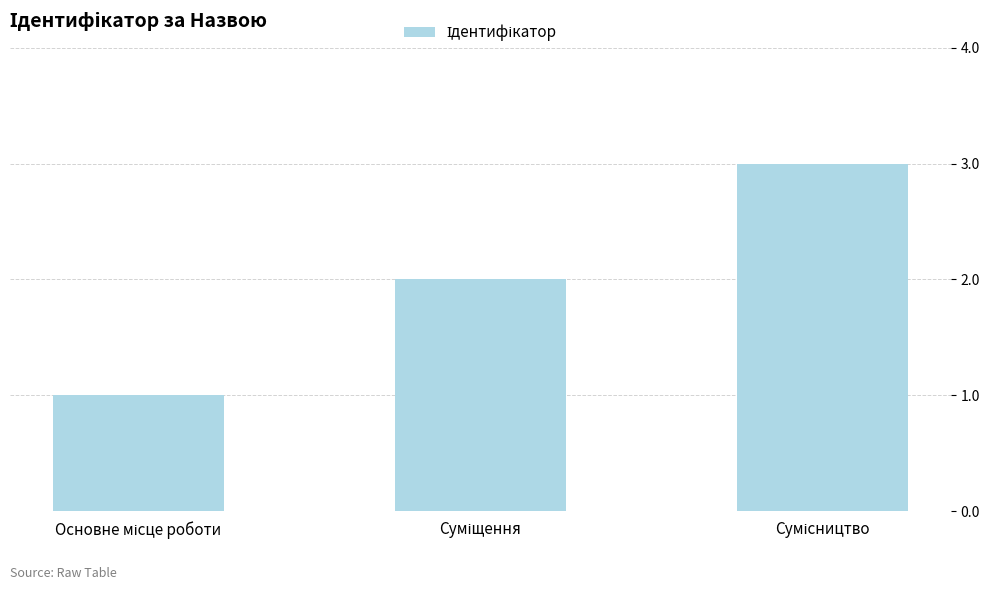

What is the maximum value shown in the chart?

3